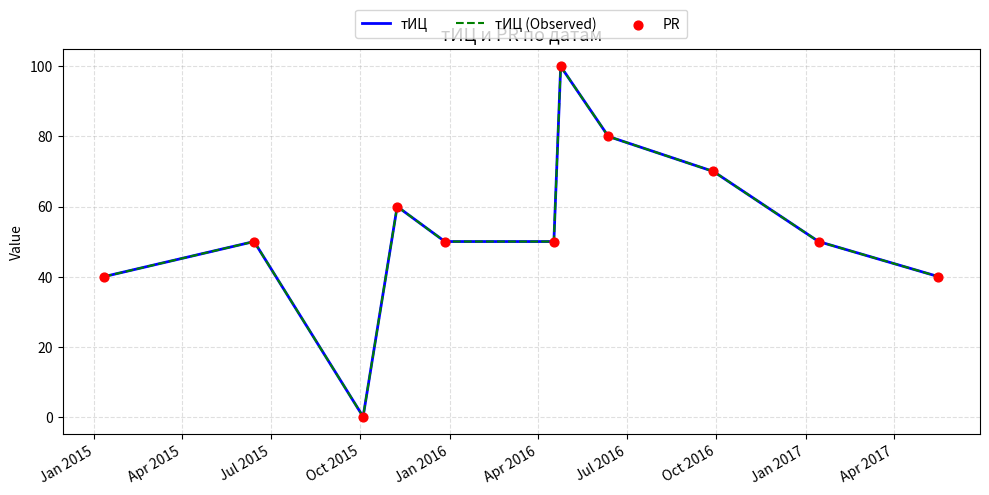

Which series has the largest total across all categories?

тИЦ